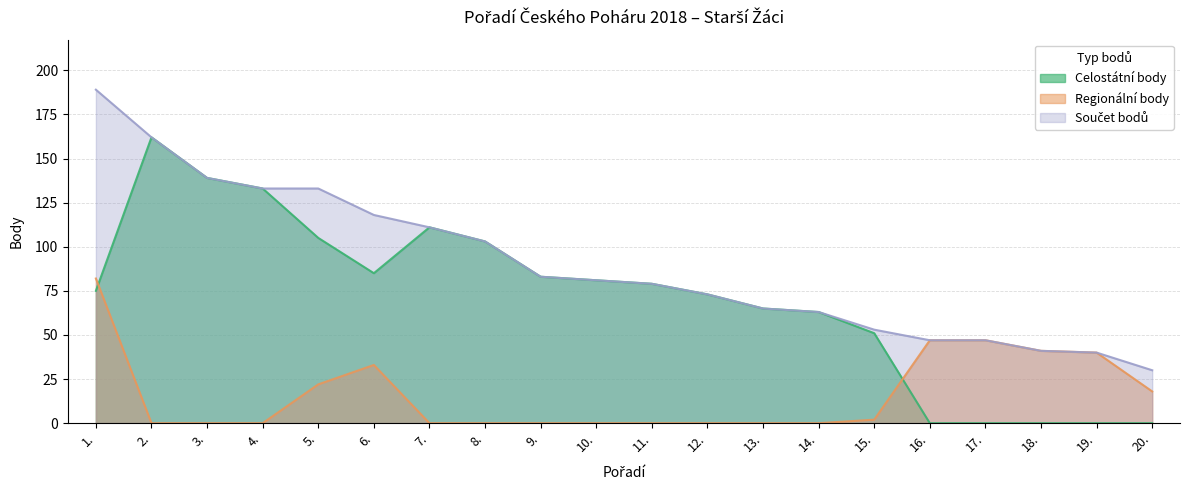

True or false: Celostátní body has more than 0 points higher than both neighbors.

True